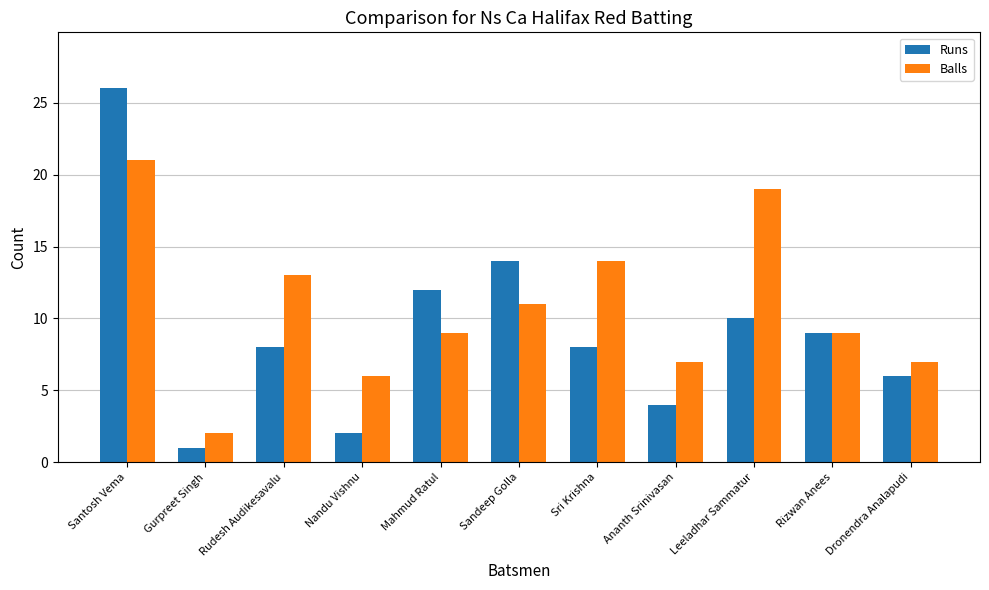

What is the spread (max minus min) of values at Ananth Srinivasan?

3